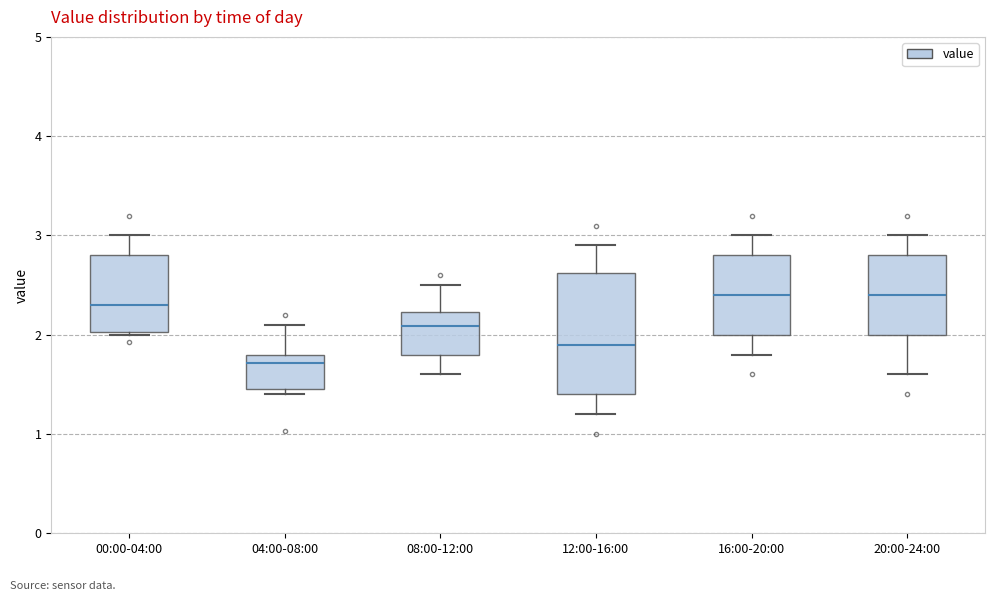

Reading left to right, transcribe this box plot: for each box, give where its median line is, the range the box spans, and where its two whiskers end, as read against the y-axis. The values are not printed on the chart, so give them approximately, as read against the axis.

00:00-04:00: median 2.3, box 2.0 to 2.8, whiskers 2.0 to 3.0
04:00-08:00: median 1.7, box 1.5 to 1.8, whiskers 1.4 to 2.1
08:00-12:00: median 2.1, box 1.8 to 2.2, whiskers 1.6 to 2.5
12:00-16:00: median 1.9, box 1.4 to 2.6, whiskers 1.2 to 2.9
16:00-20:00: median 2.4, box 2.0 to 2.8, whiskers 1.8 to 3.0
20:00-24:00: median 2.4, box 2.0 to 2.8, whiskers 1.6 to 3.0